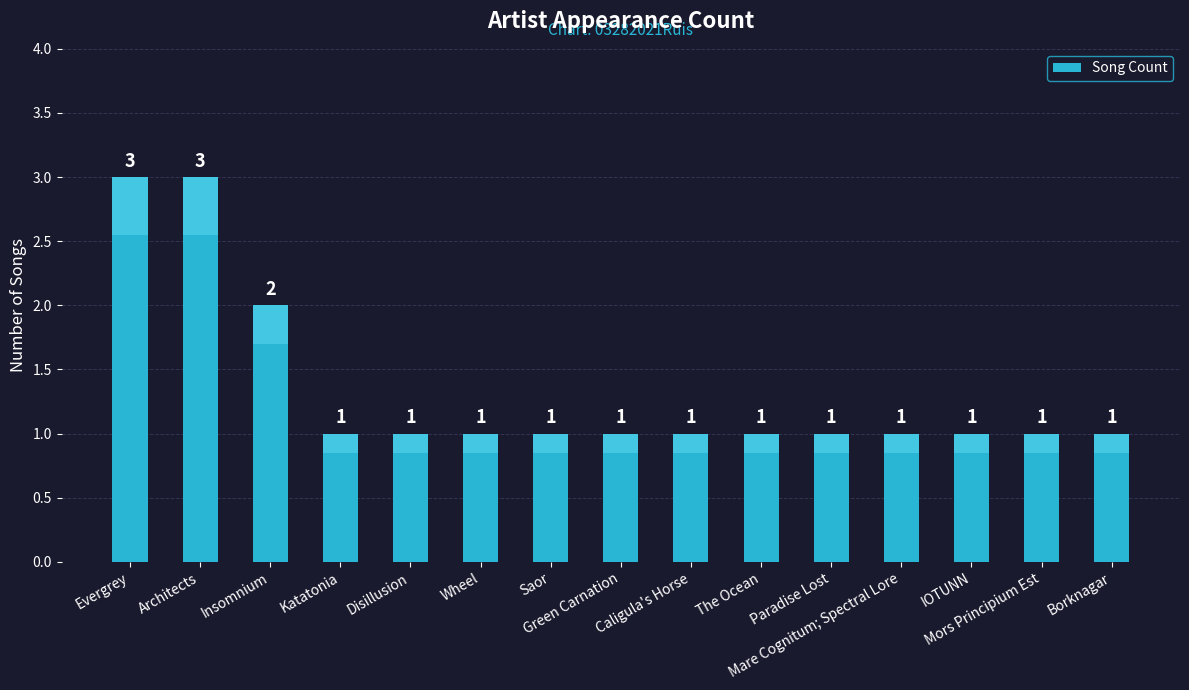

At which category does the chart reach its peak across all series?

Evergrey